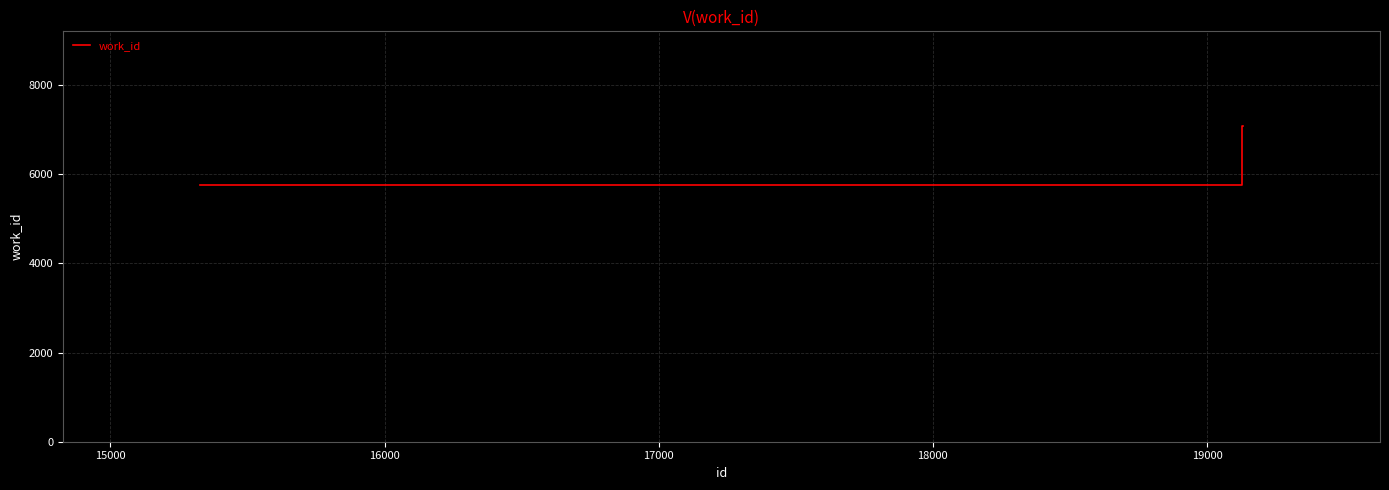

True or false: there are more than 1 points higher than both neighbors.

False